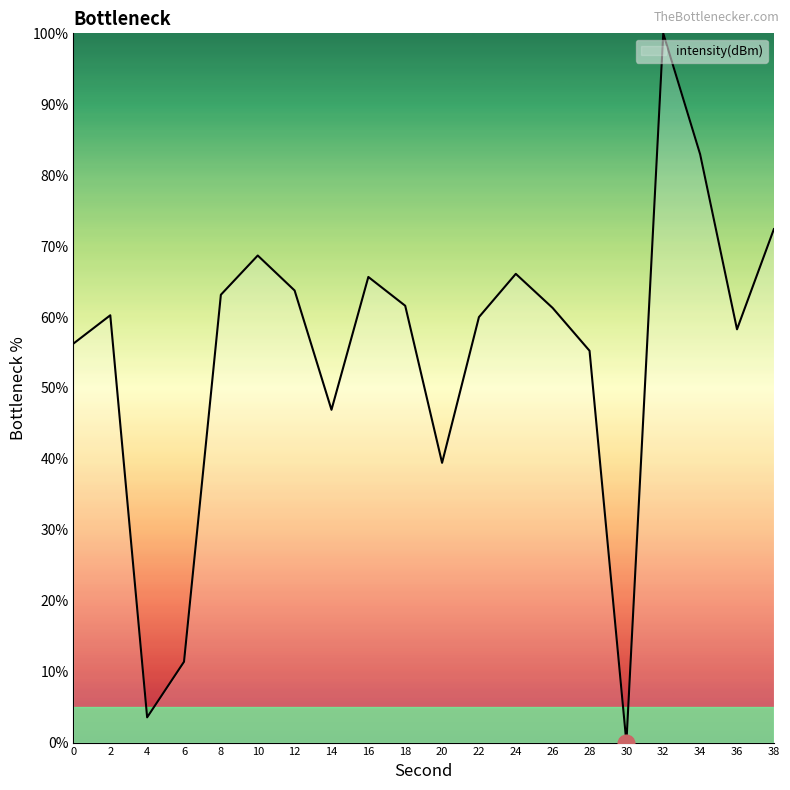

Does the chart have visible grid lines?

No